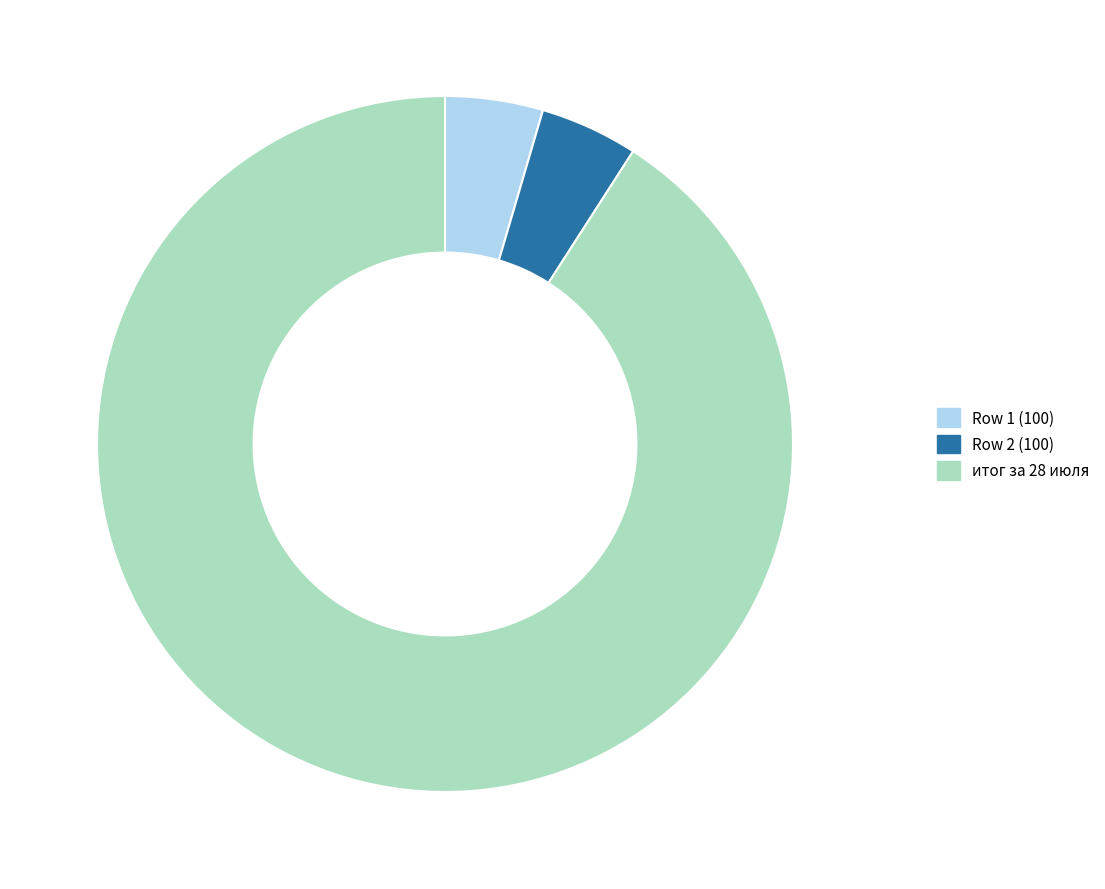

Which category has the biggest portion of the pie?

итог за 28 июля